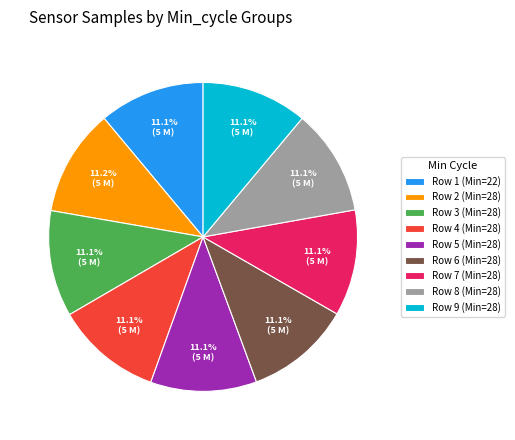

How many slices are in this pie chart?

9